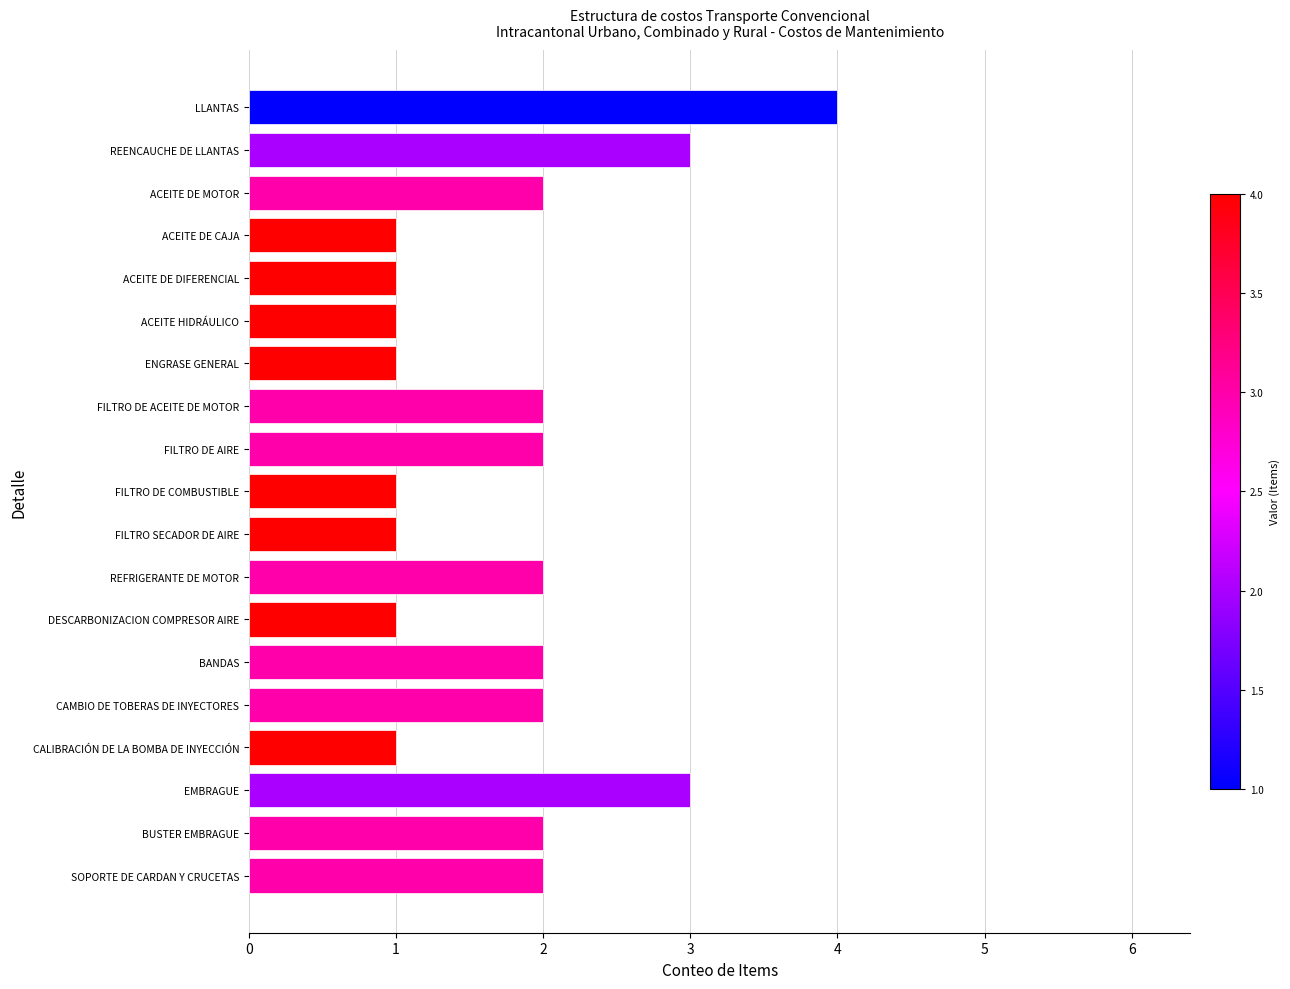

What is the ratio of the value at CALIBRACIÓN DE LA BOMBA DE INYECCIÓN to the value at DESCARBONIZACION COMPRESOR AIRE?

1.0